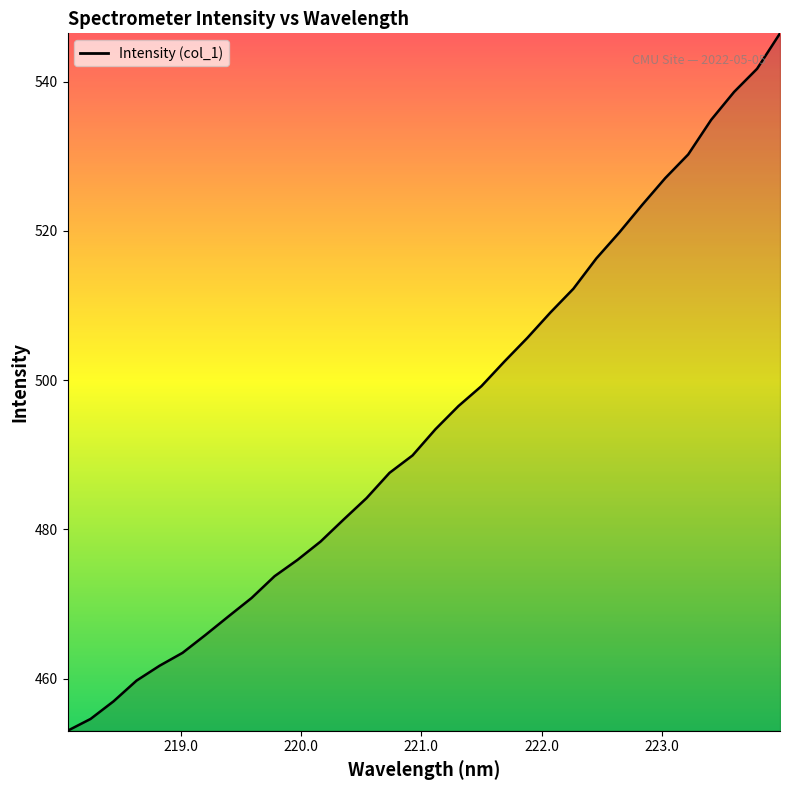

What is the difference between the maximum and minimum values?

93.4